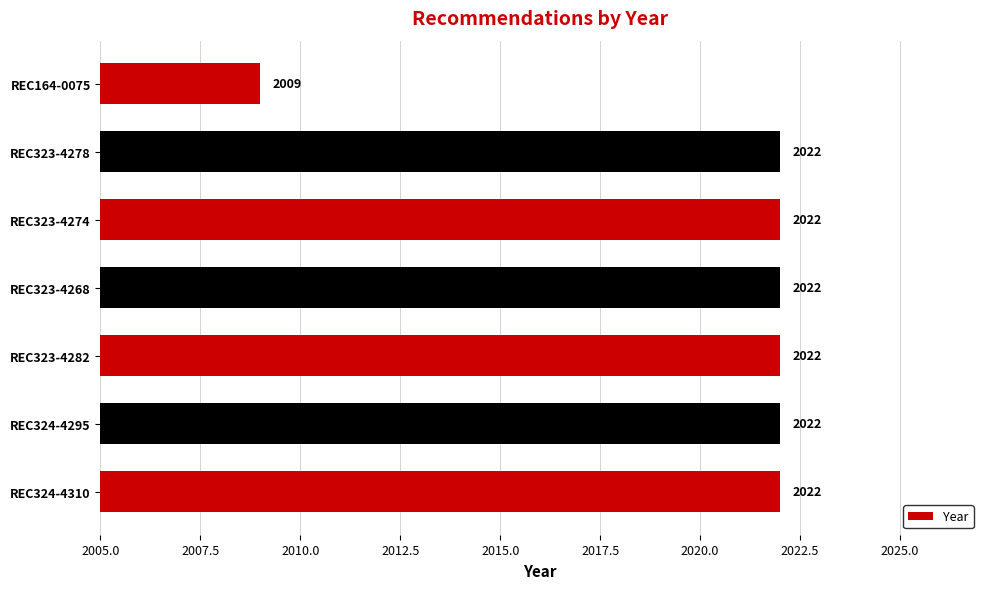

Reading top to bottom, list all the values displayed in this chart.

2009	2022	2022	2022	2022	2022	2022